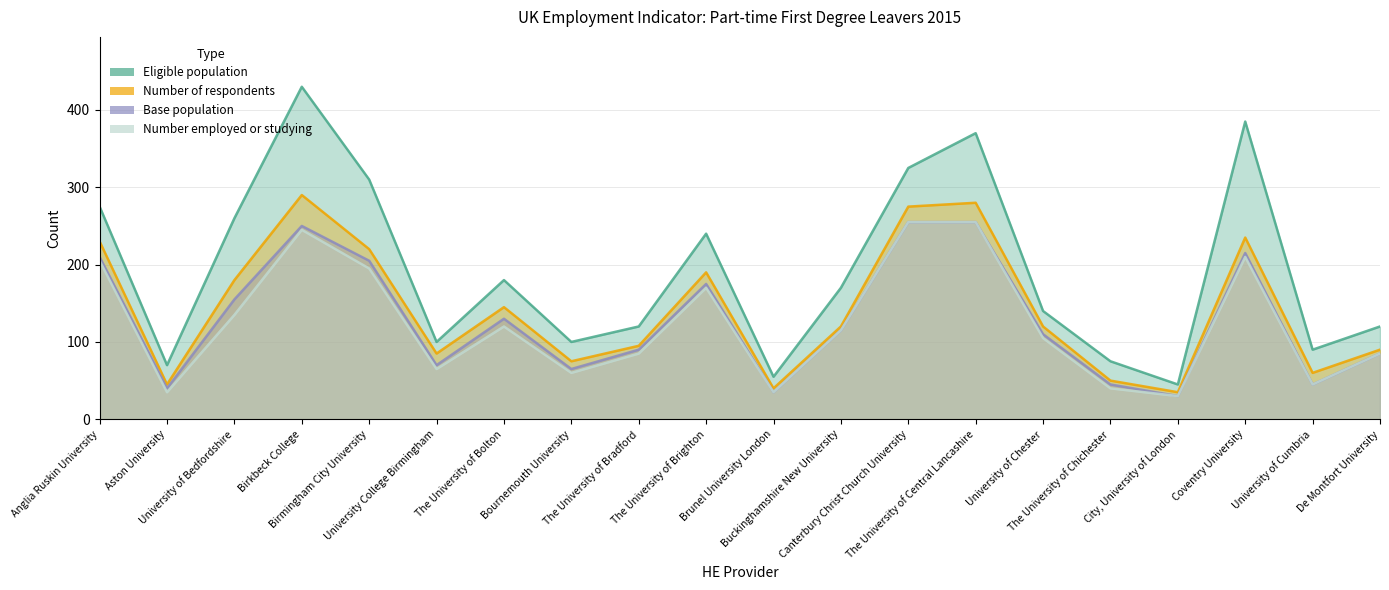

What is the smallest value displayed?

30